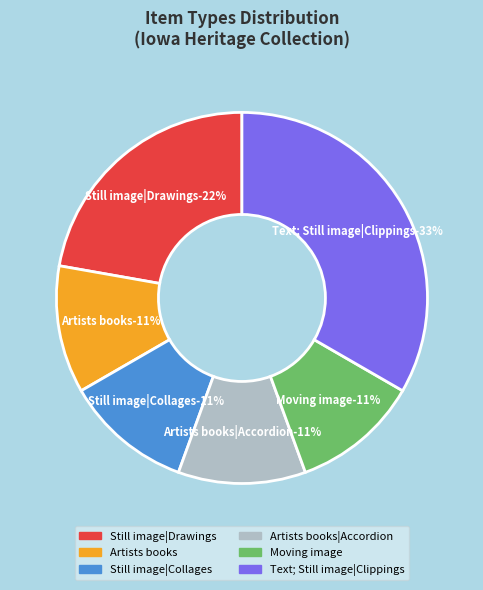

To the nearest percent, what percentage of the pie is Collages?

11%